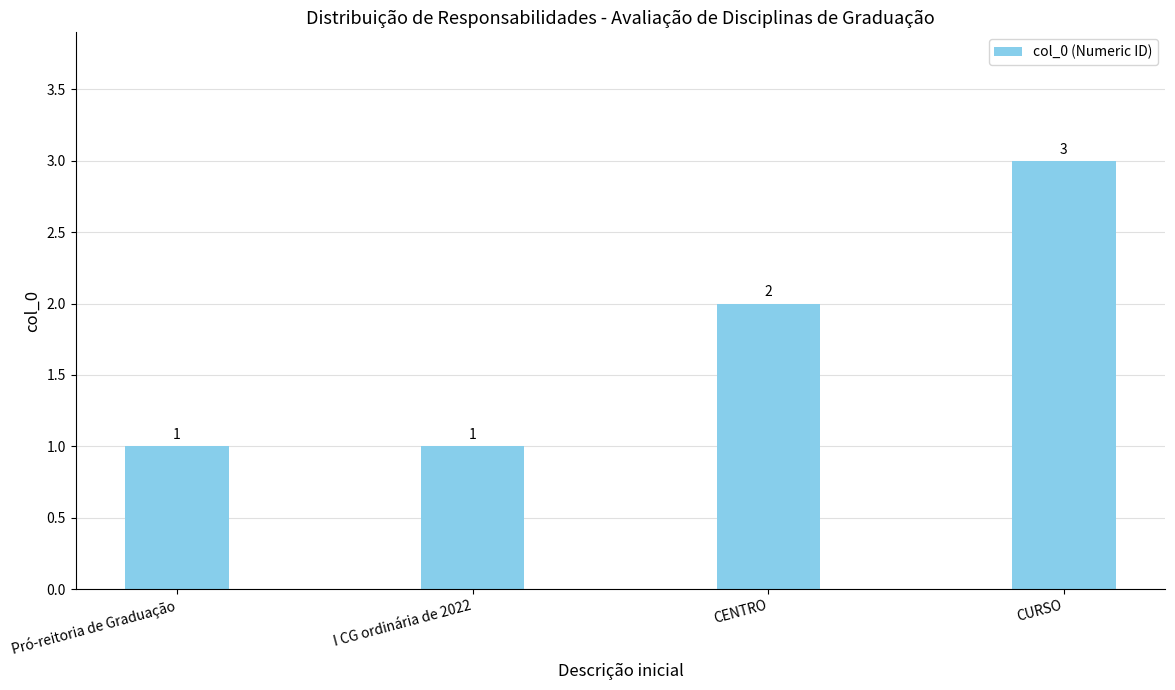

How many data points are less than 2?

2